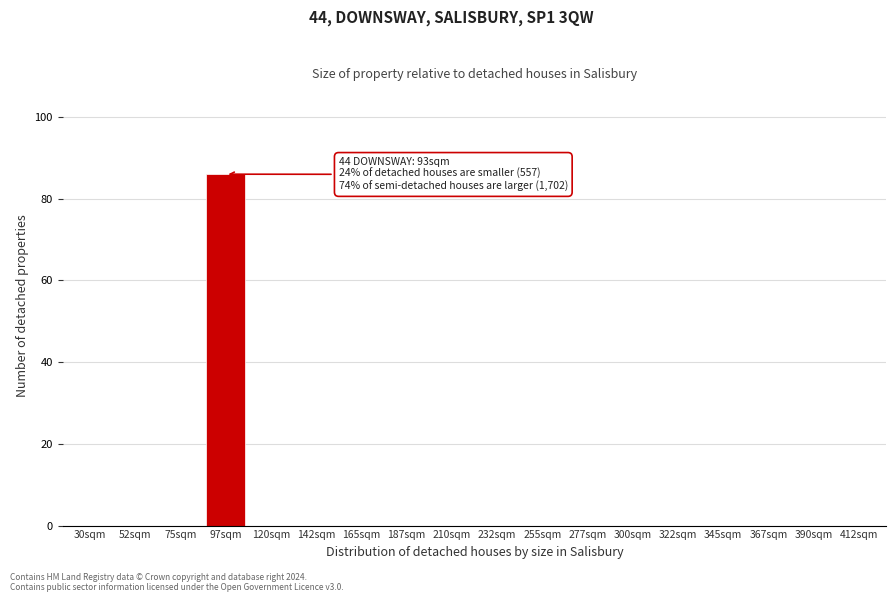

Reading left to right, extract all data points from this chart.

30sqm=0	52sqm=0	75sqm=0	97sqm=86	120sqm=0	142sqm=0	165sqm=0	187sqm=0	210sqm=0	232sqm=0	255sqm=0	277sqm=0	300sqm=0	322sqm=0	345sqm=0	367sqm=0	390sqm=0	412sqm=0